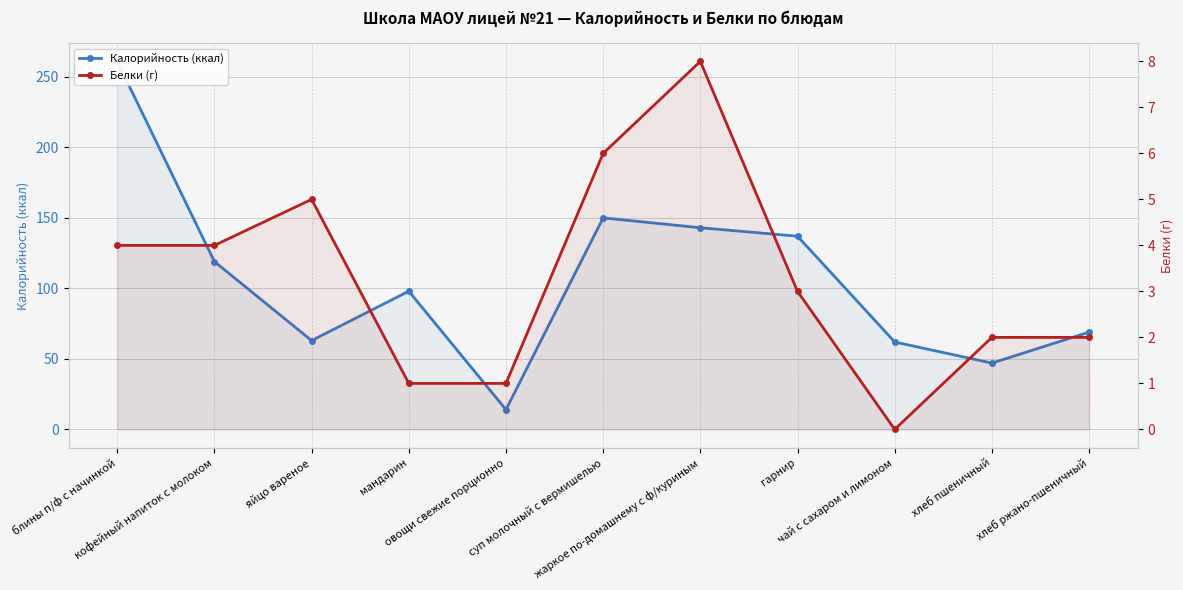

What is the average value of the Белки (г) series?

3